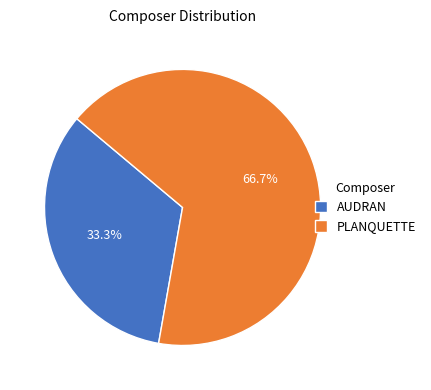

Does AUDRAN account for over 50% of the chart?

No